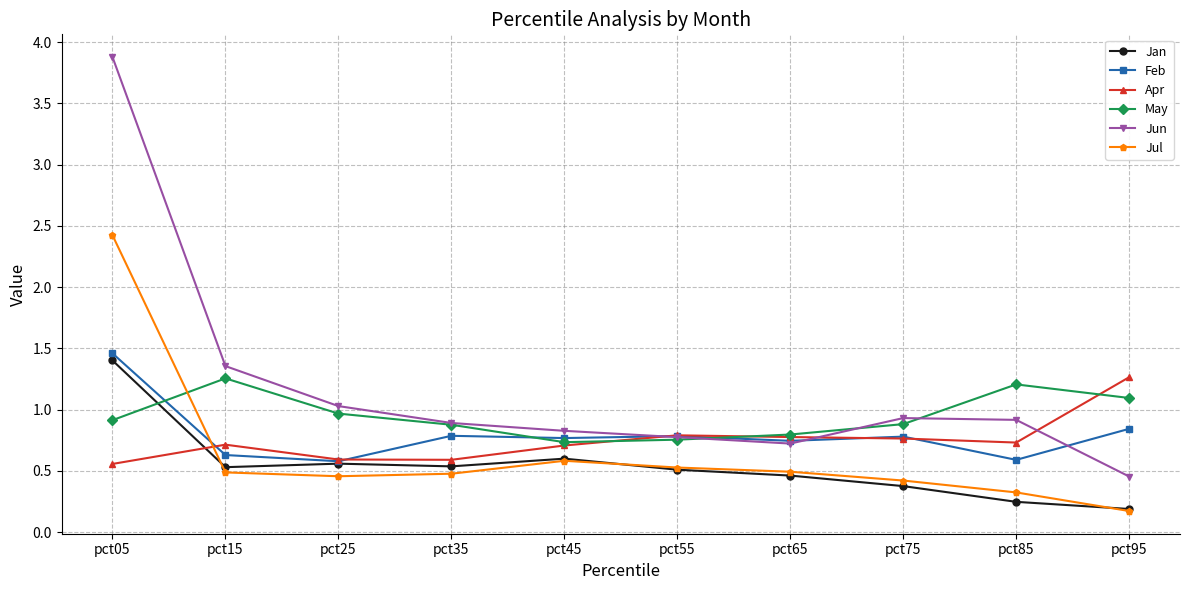

Which series has the widest spread of values?

Jun